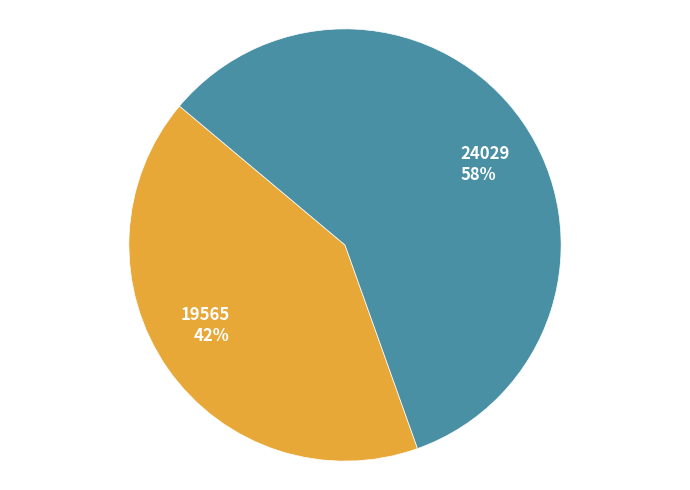

To the nearest percent, what portion does 19565 represent?

42%